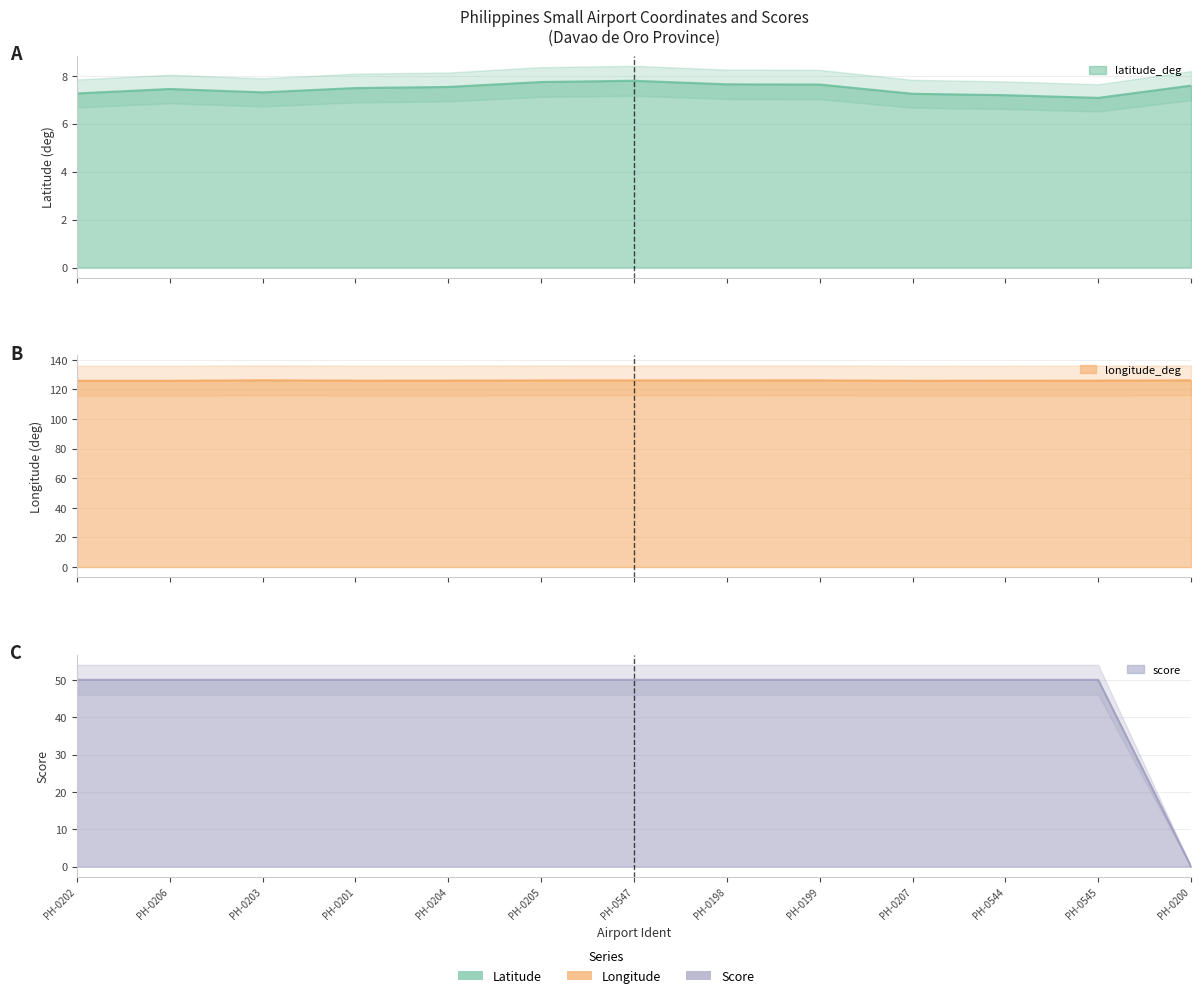

True or false: latitude_deg has more than 0 points higher than both neighbors.

True